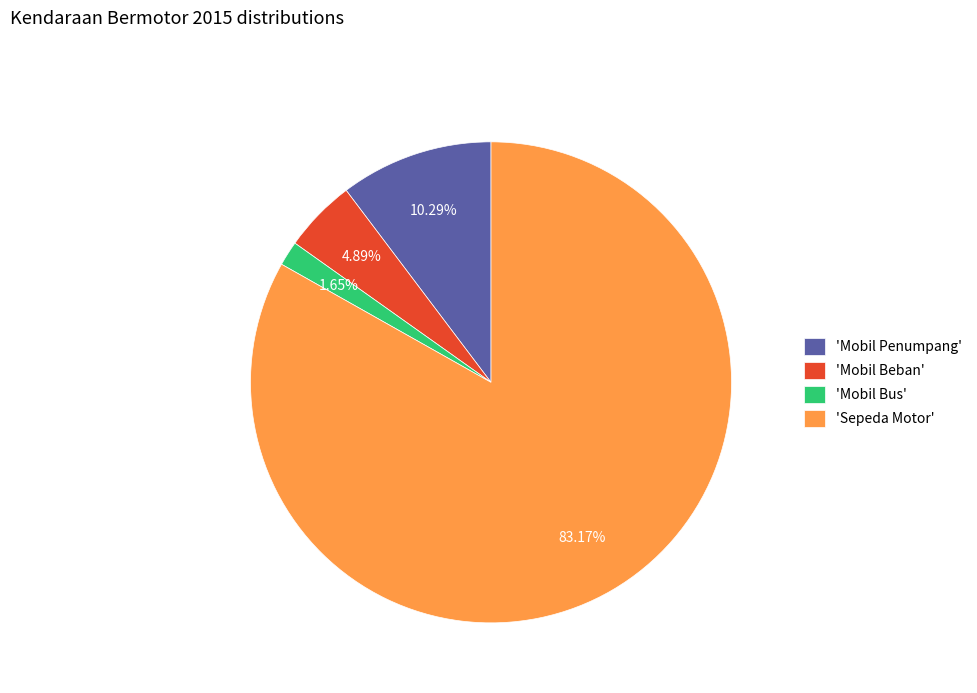

Which has a higher value, 'Sepeda Motor' or 'Mobil Bus'?

'Sepeda Motor'